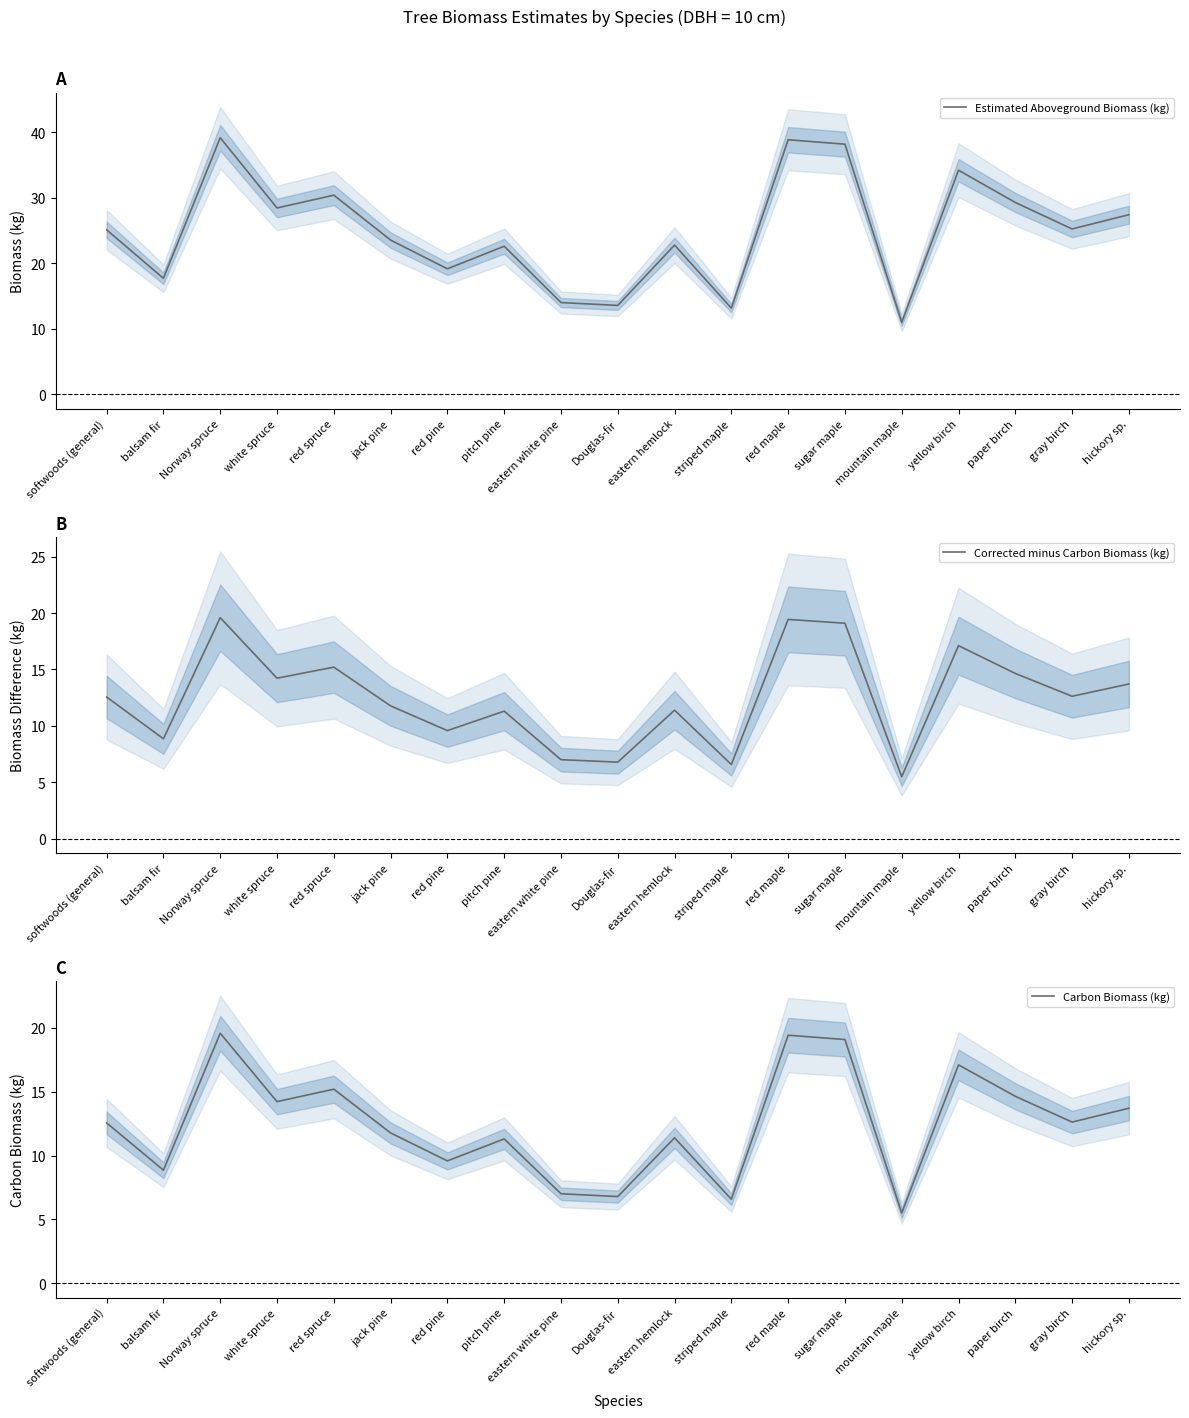

What position from the right is paper birch?

3